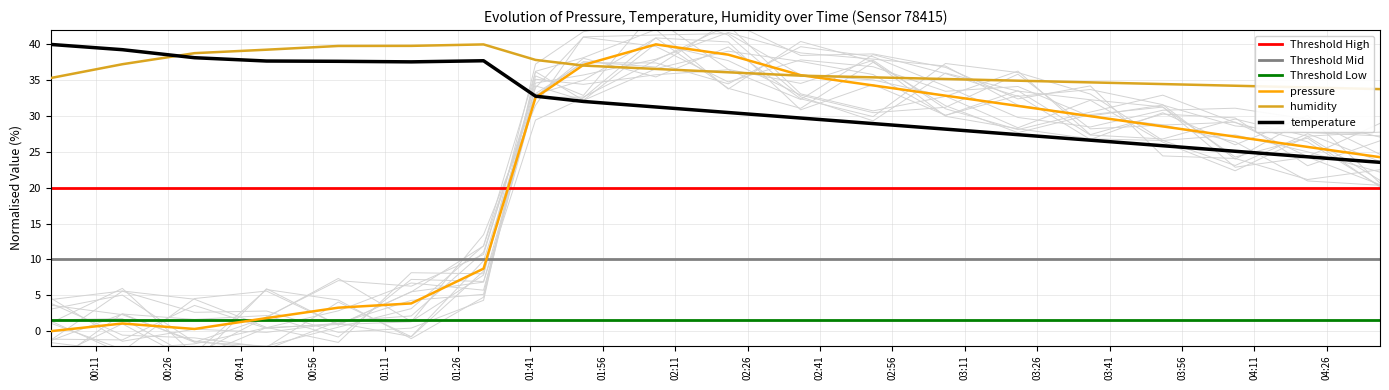

Which series ends up on top after the final intersection of temperature and humidity?

humidity